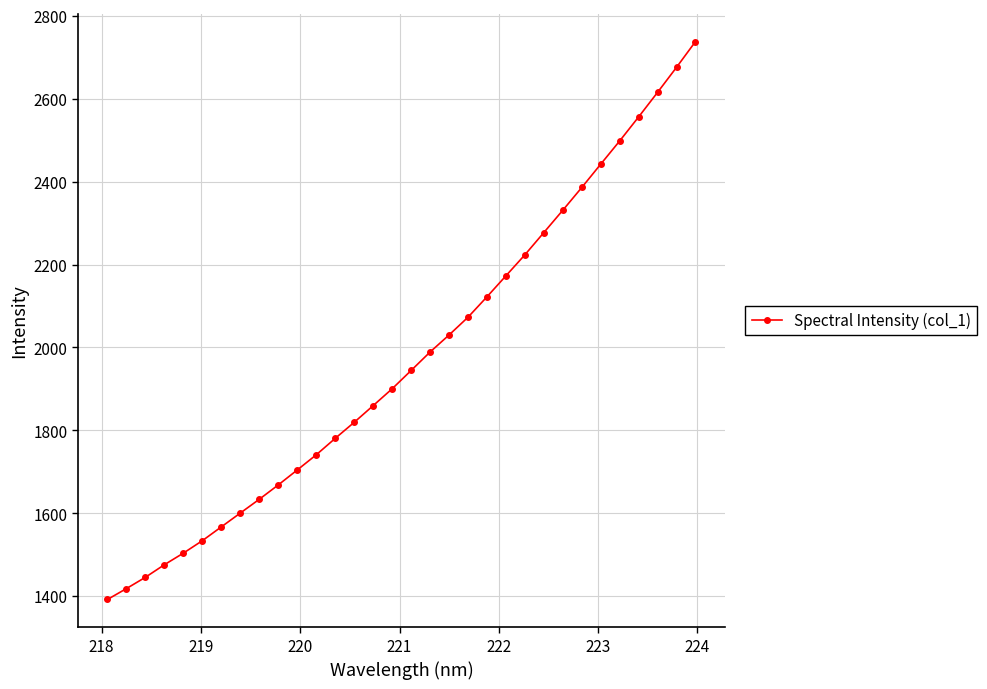

How many lines are shown in the chart?

1